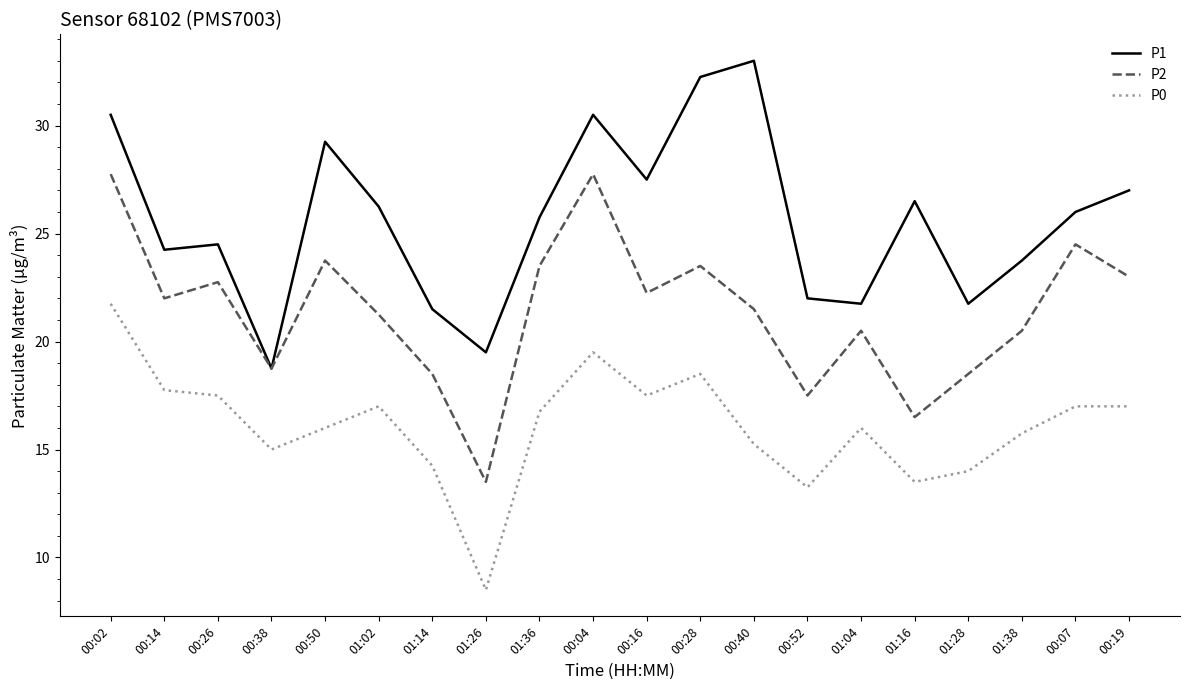

Is the value of P2 at 00:50 greater than the value of P1 at 00:02?

No